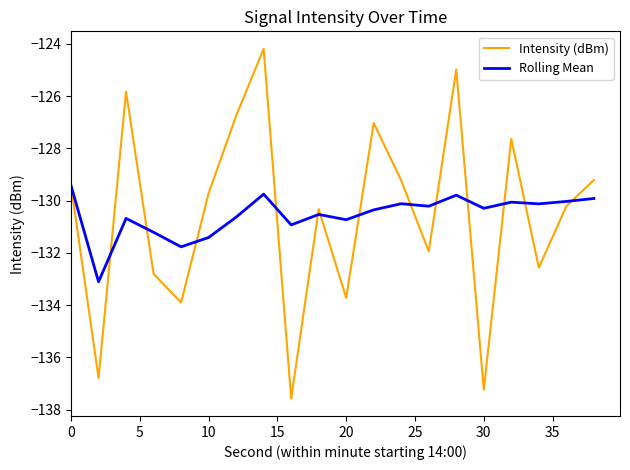

Rank the series by their maximum value, from lowest to highest.

Rolling Mean, Intensity (dBm)